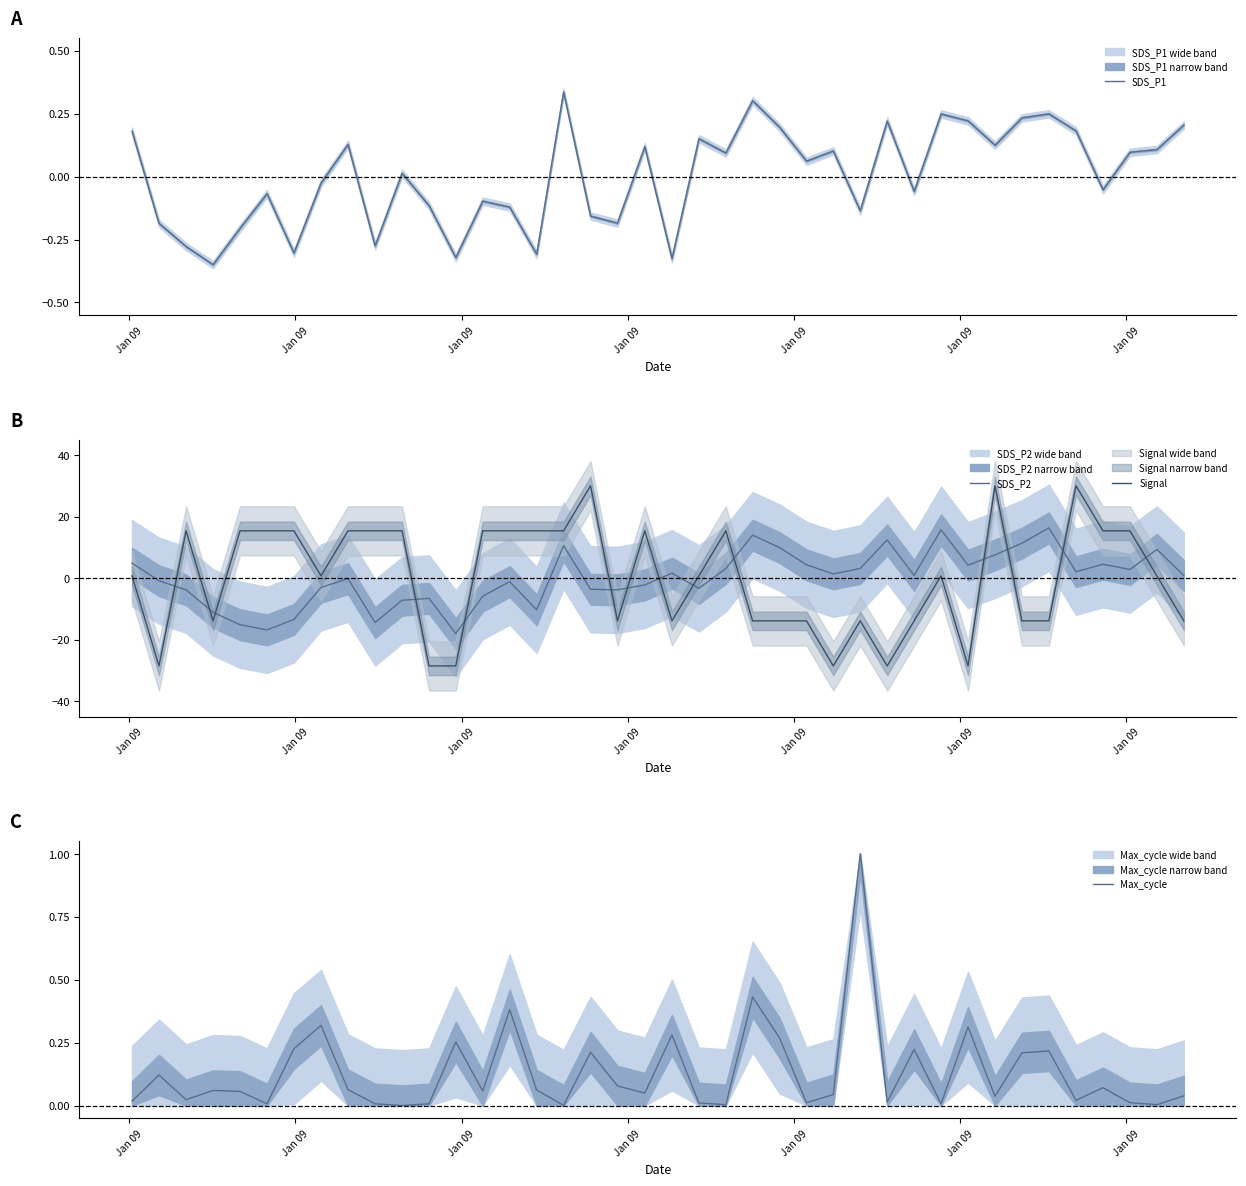

What is the lowest value of the SDS_P2 series?

-18.0